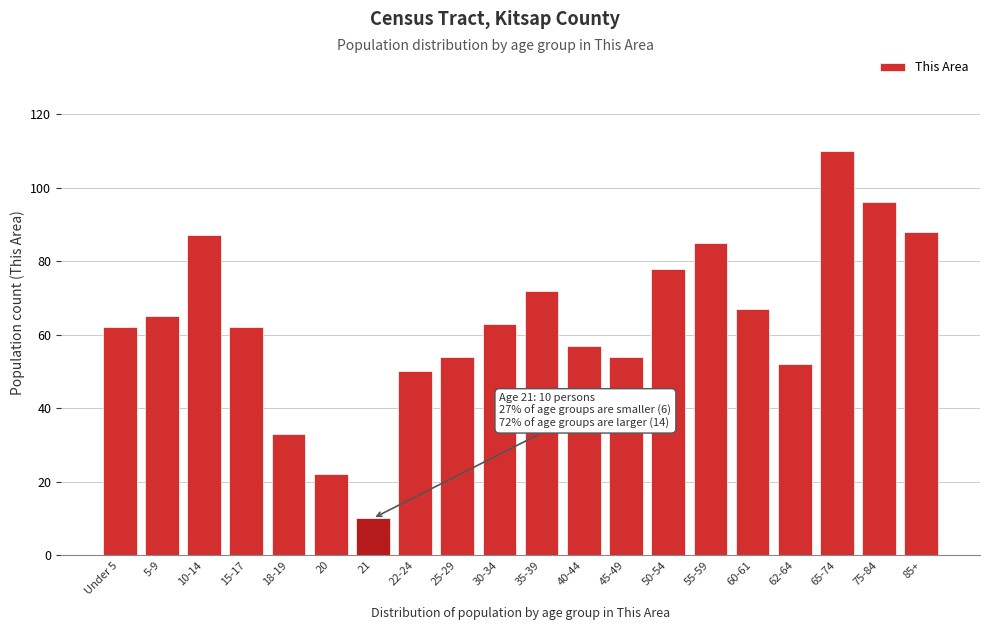

Reading left to right, what are all the values shown in this chart?

62	65	87	62	33	22	10	50	54	63	72	57	54	78	85	67	52	110	96	88